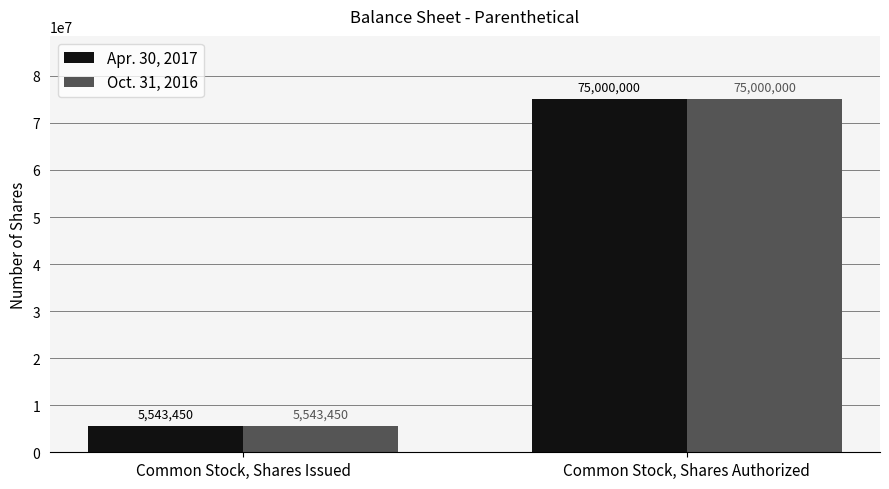

How many groups of bars are there?

2